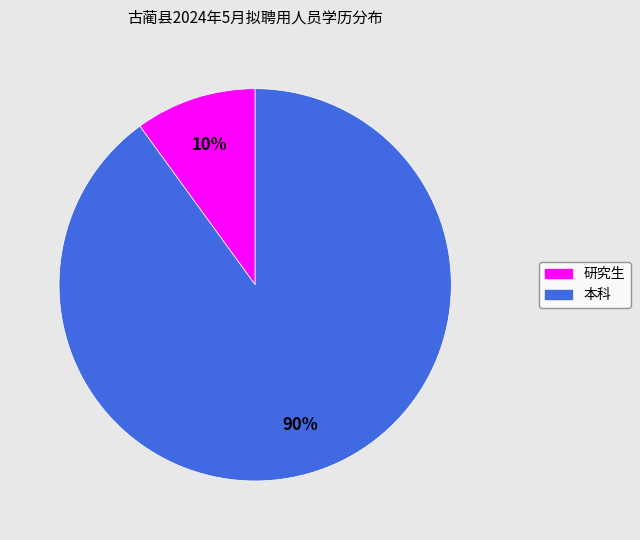

Count the number of slices in the pie.

2